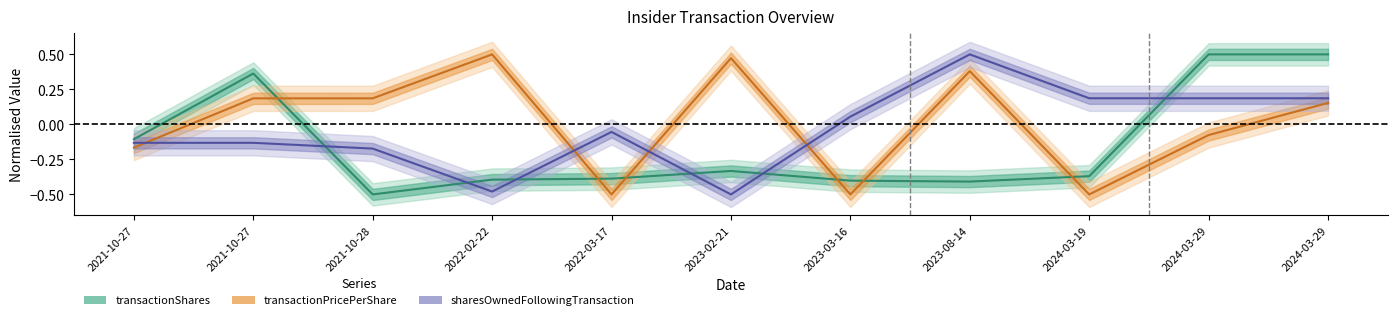

What is the difference between the maximum and minimum values in the sharesOwnedFollowingTransaction series?

1.0